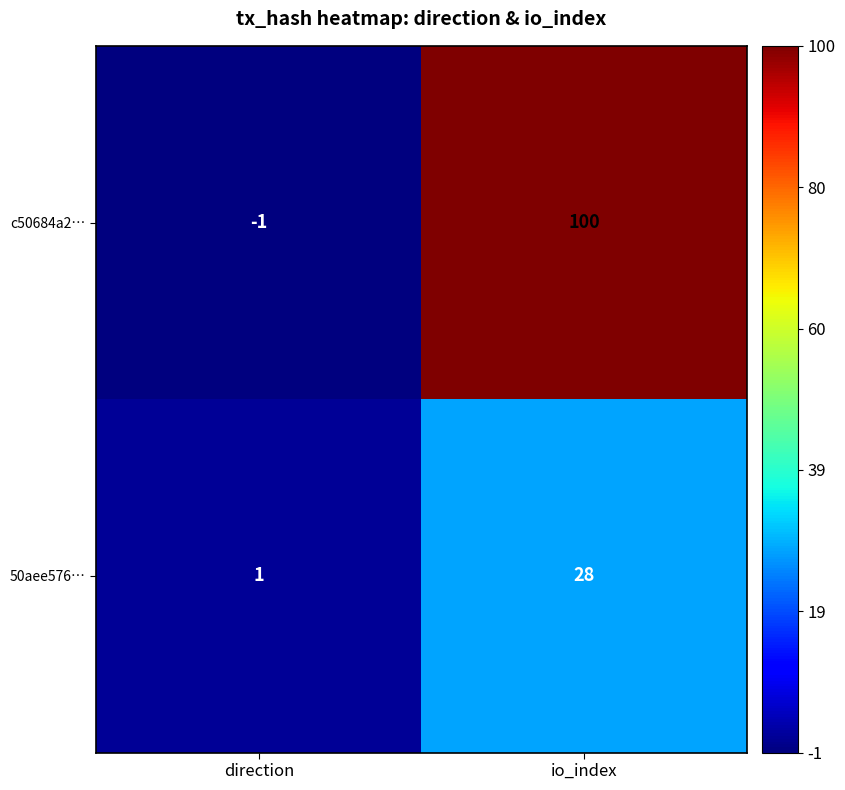

Which label corresponds to the smallest value in the chart?

direction